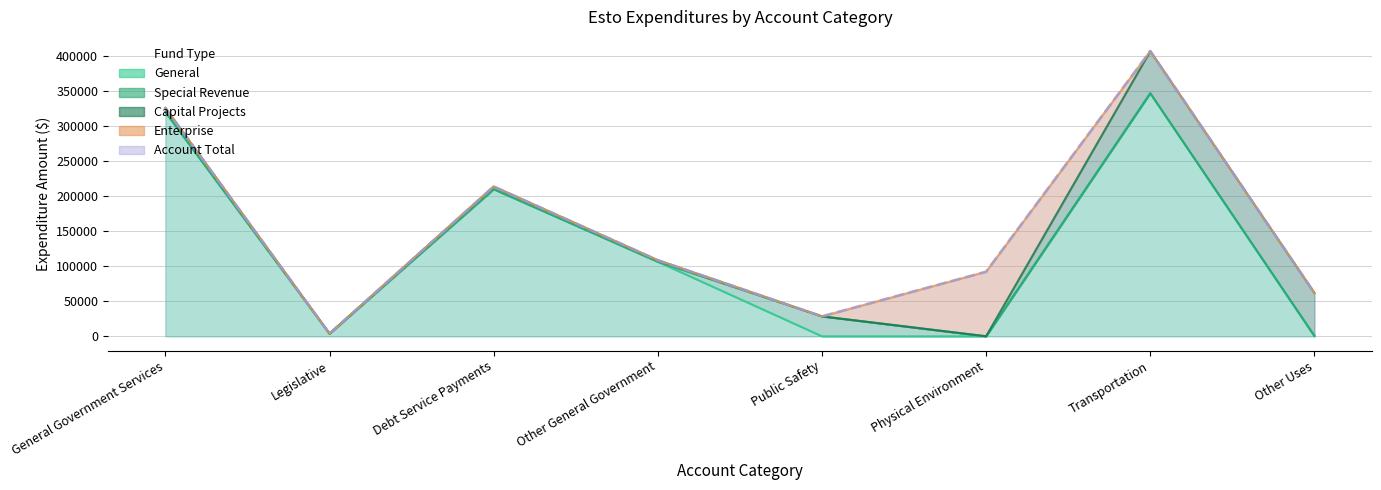

Reading left to right, list all the values displayed in this chart.

General: 319803	3750	209779	106274	0	0	346632	0
Special Revenue: 111	0	0	111	28361	0	0	697
Capital Projects: 5761	0	3730	2031	0	0	60000	61086
Enterprise: 0	0	0	0	0	92043	0	0
Account Total: 325675	3750	213509	108416	28361	92043	406632	61783